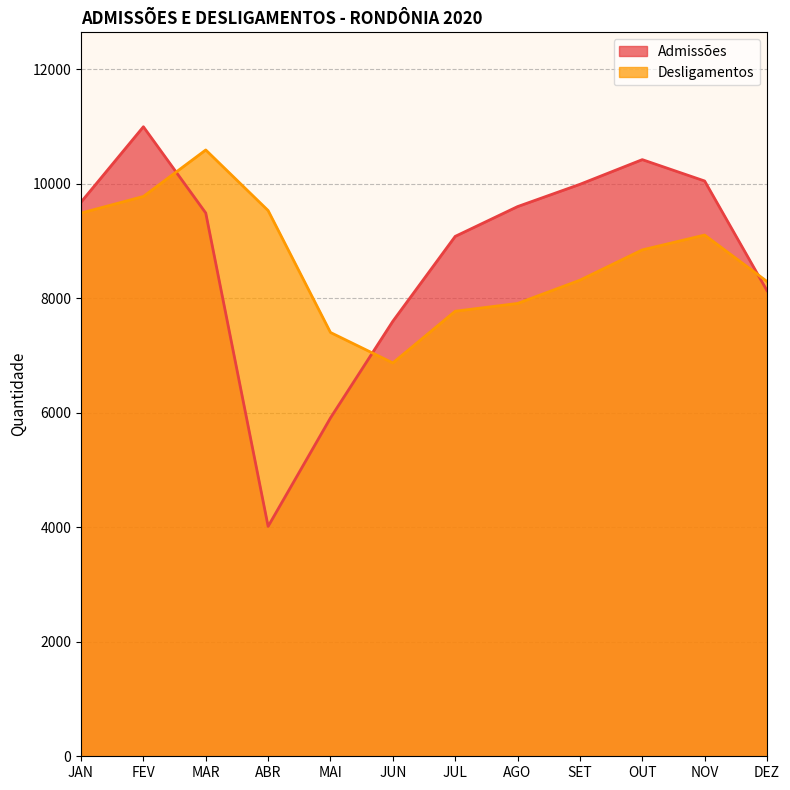

What is the label of the 3rd point from the right?

OUT